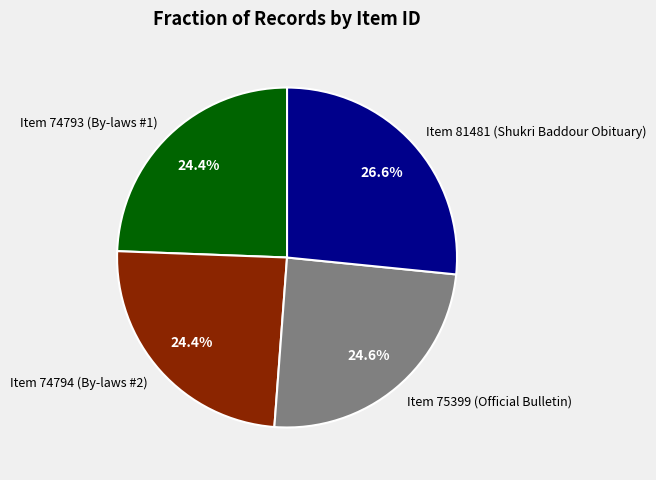

Is the sum of Item 74794 (By-laws #2) and Item 74793 (By-laws #1) greater than half?

No